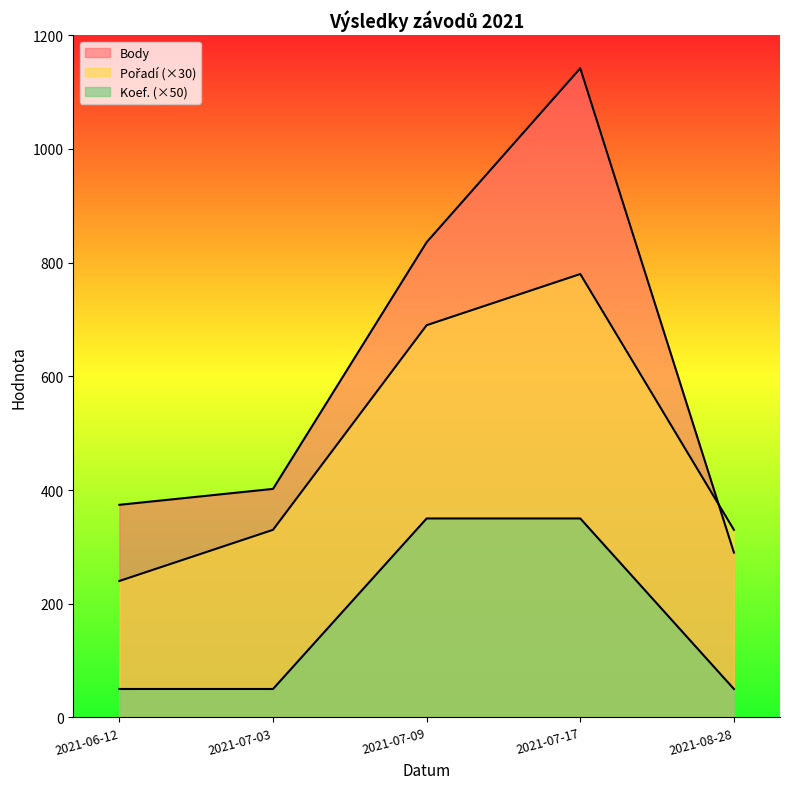

What is the label of the 1st point from the right?

2021-08-28